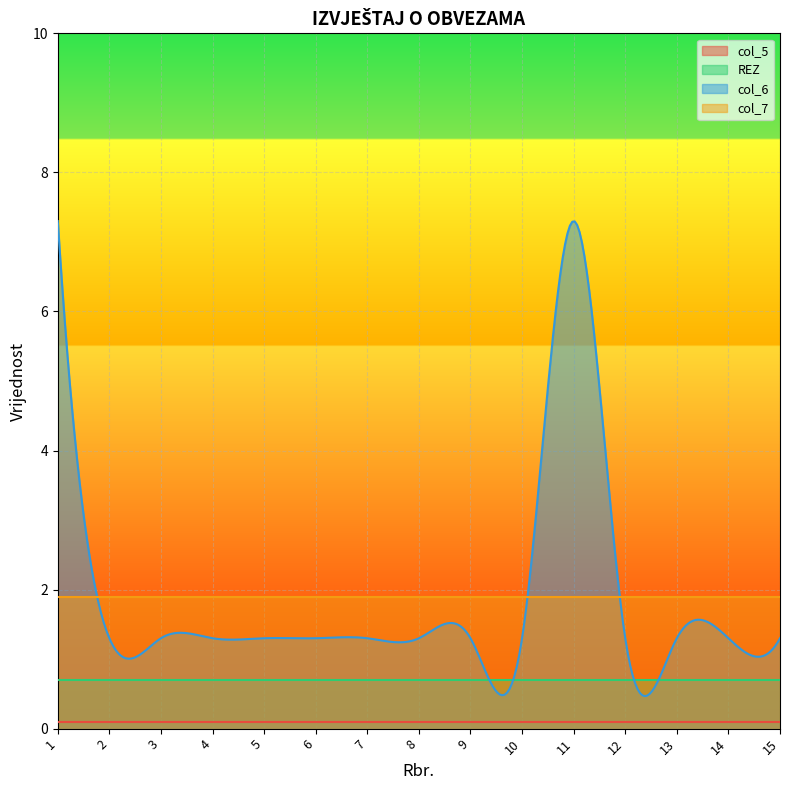

Which series has the widest spread of values?

col_6